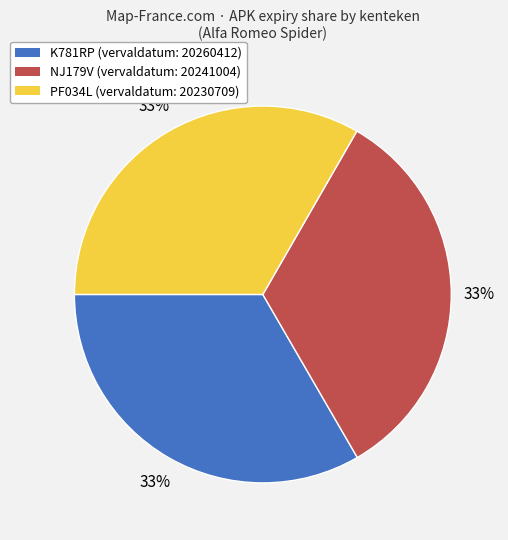

To the nearest percent, what percentage of the pie is PF034L?

33%